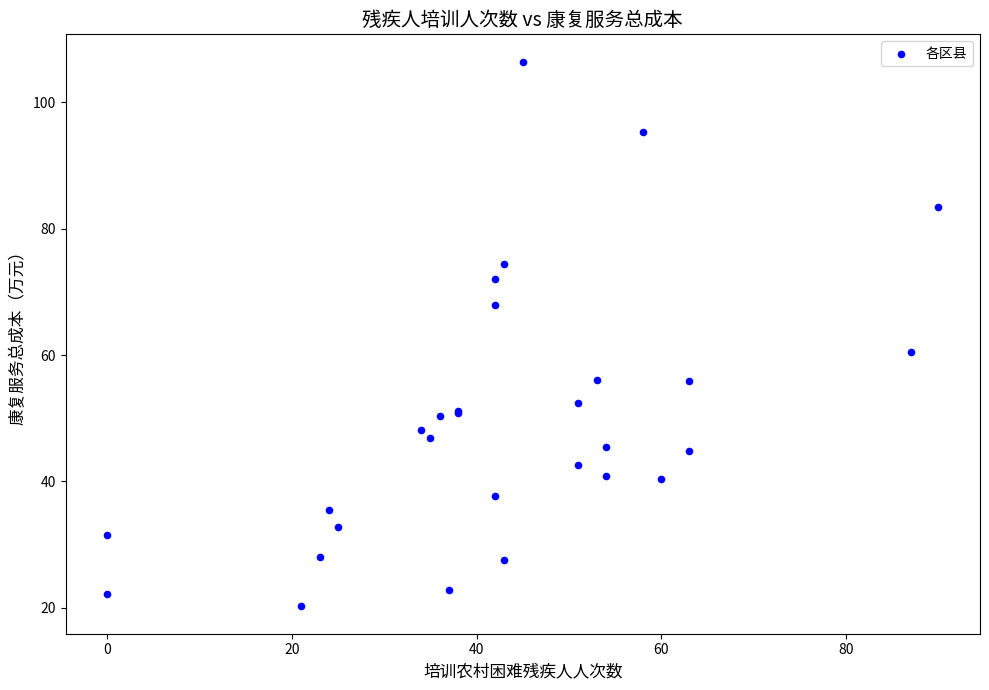

What Y value in the scatter plot is closest to 63?

60.4